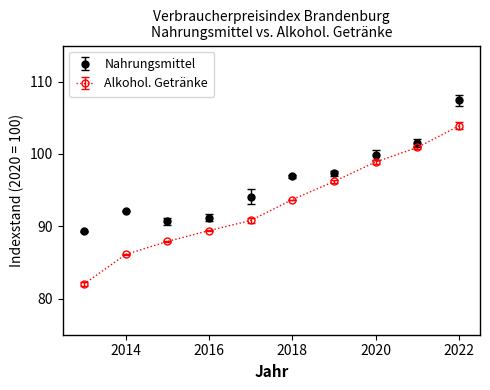

At how many categories does at least one series exceed 93?

6